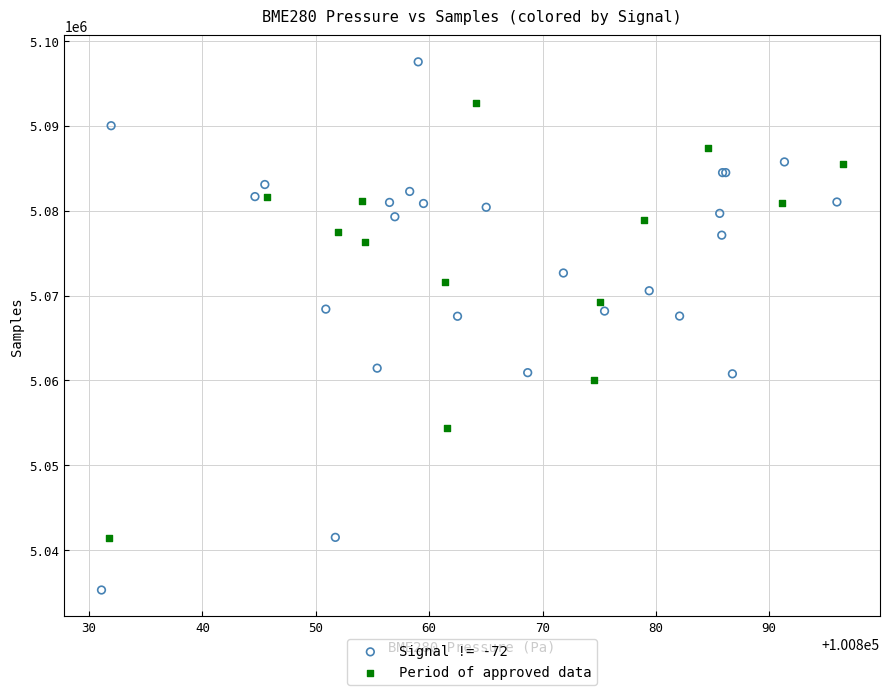

Which series has the widest spread of Y values?

Signal != -72